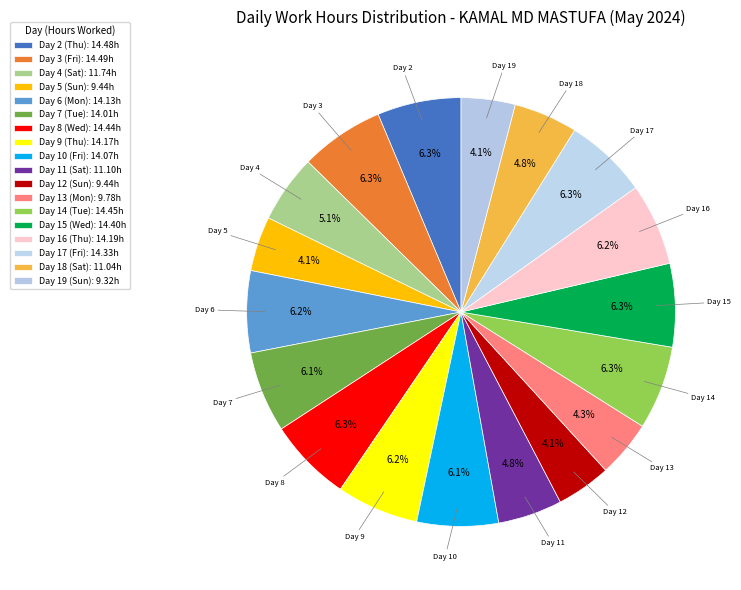

What is the change in value from Day 12 (Sun) to Day 13 (Mon)?

+0.3